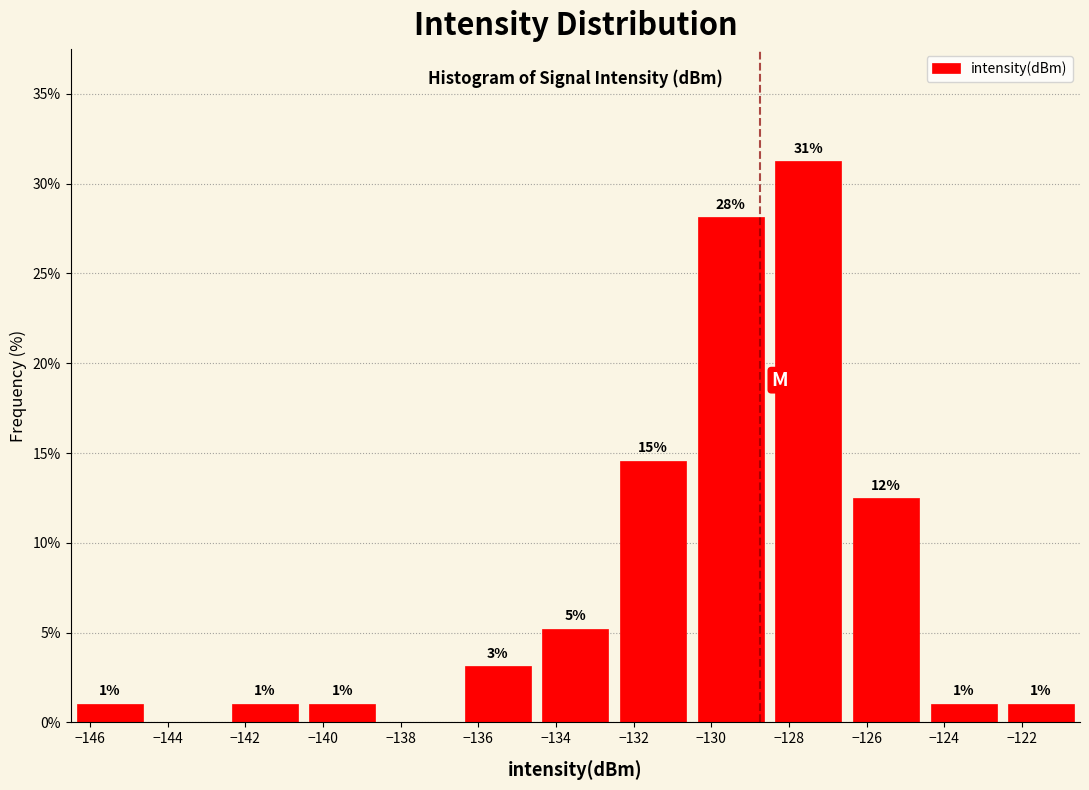

Over which range of the x-axis is the bar tallest?

-128.5 to -126.5